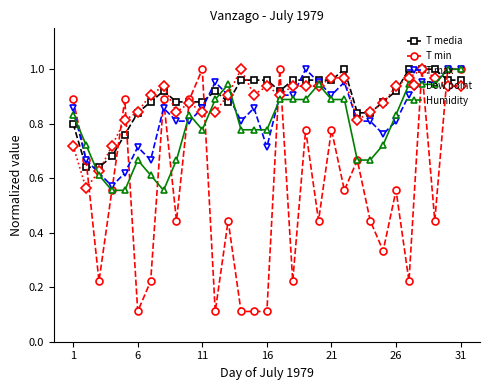

What is the value of the T min point at the 12th from the left?

0.1